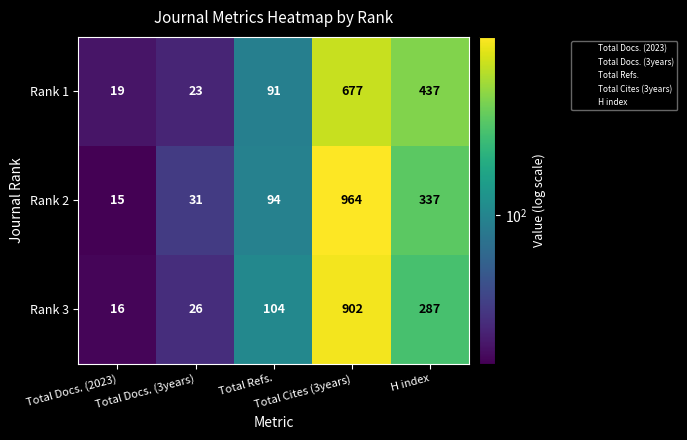

List the series in order of their peak value, highest first.

Rank 2, Rank 3, Rank 1